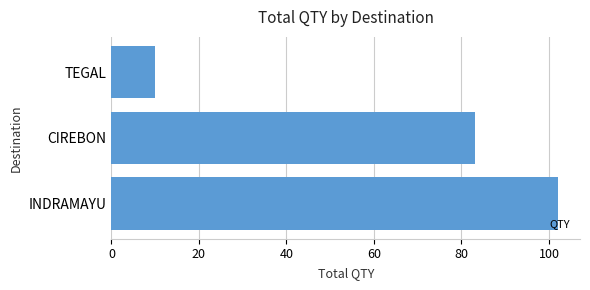

List the labels in order of value, largest first.

INDRAMAYU, CIREBON, TEGAL